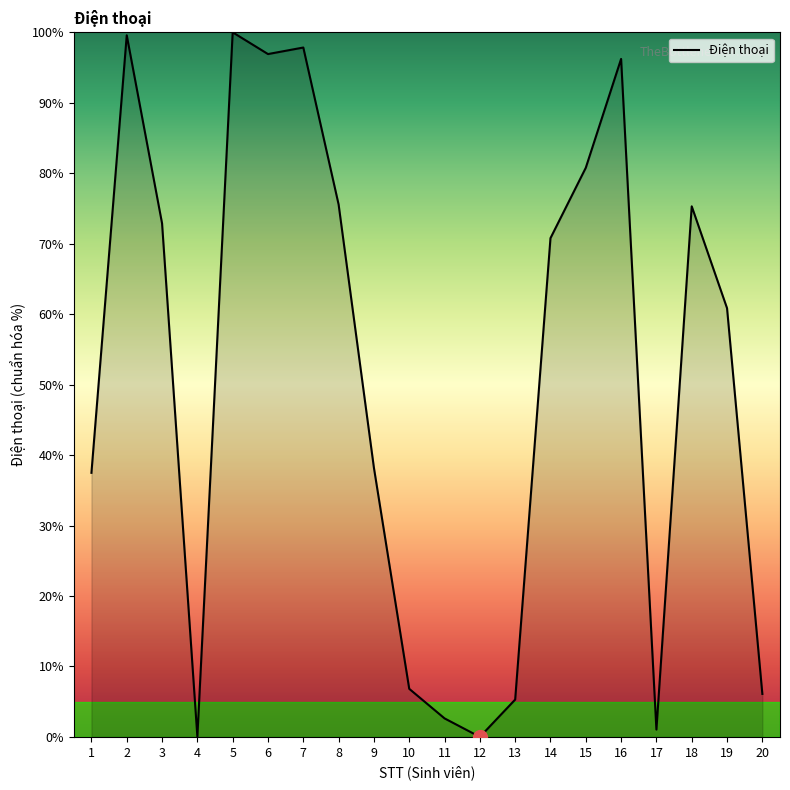

What is the change in value from 11 to 15?

+78.1